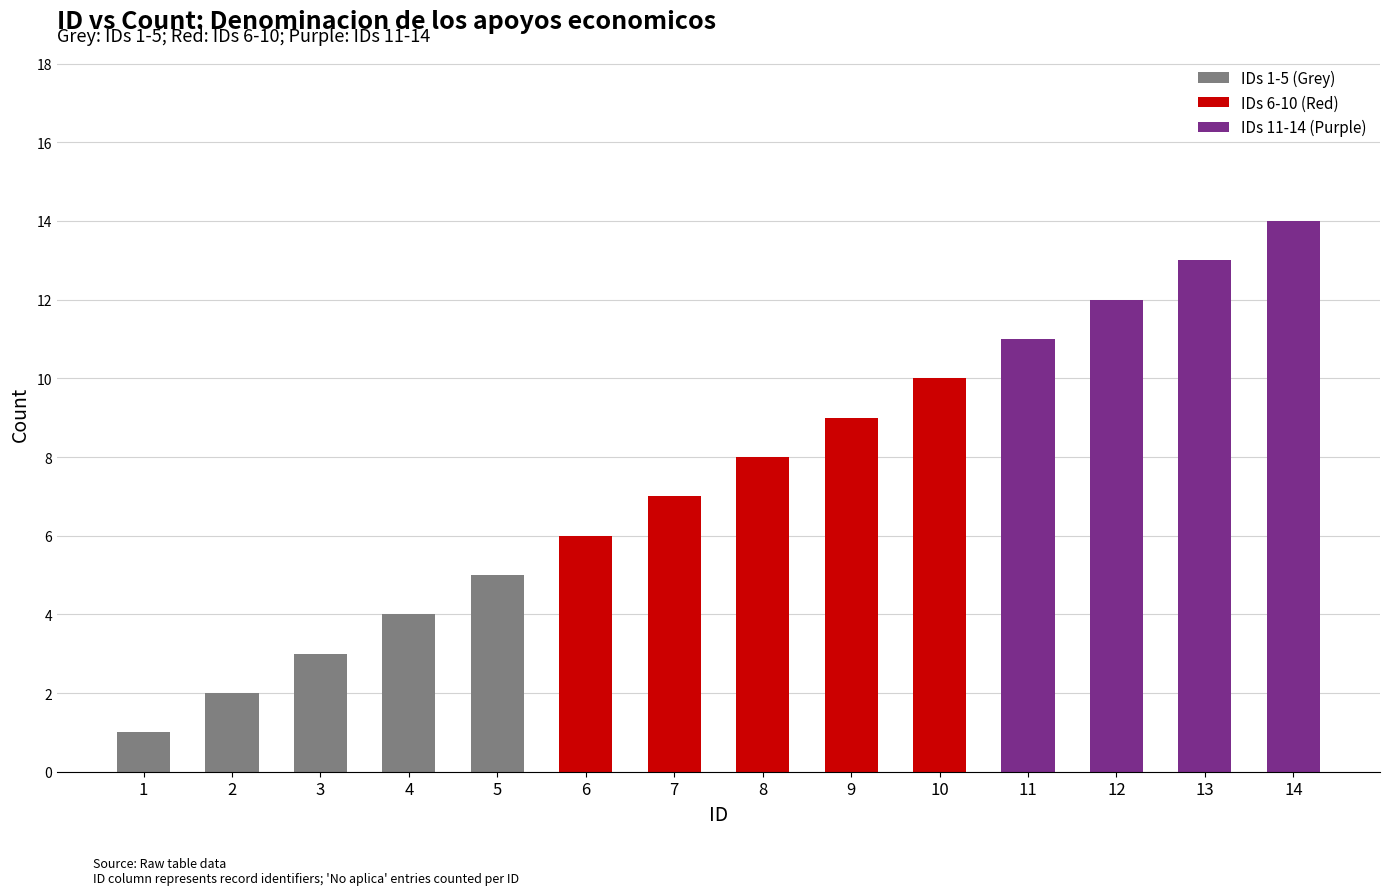

Reading left to right, list all the values displayed in this chart.

1	2	3	4	5	6	7	8	9	10	11	12	13	14